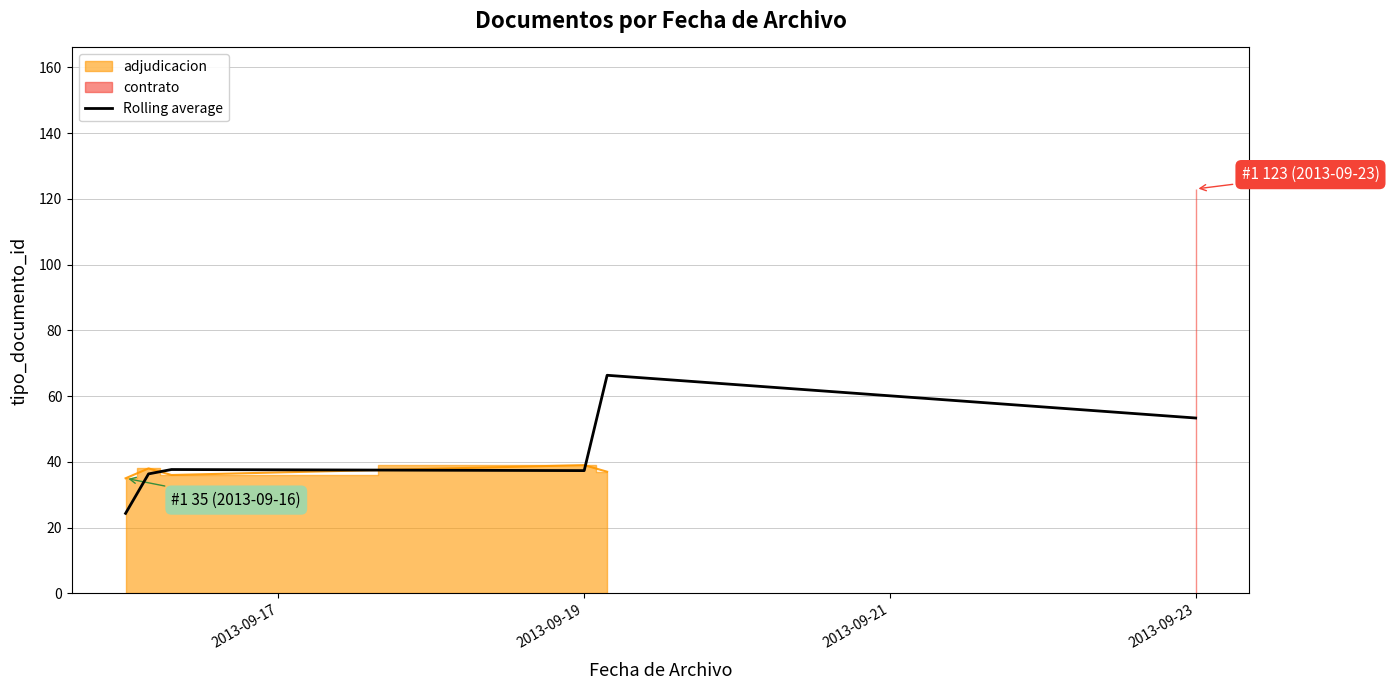

How many lines are shown in the chart?

1